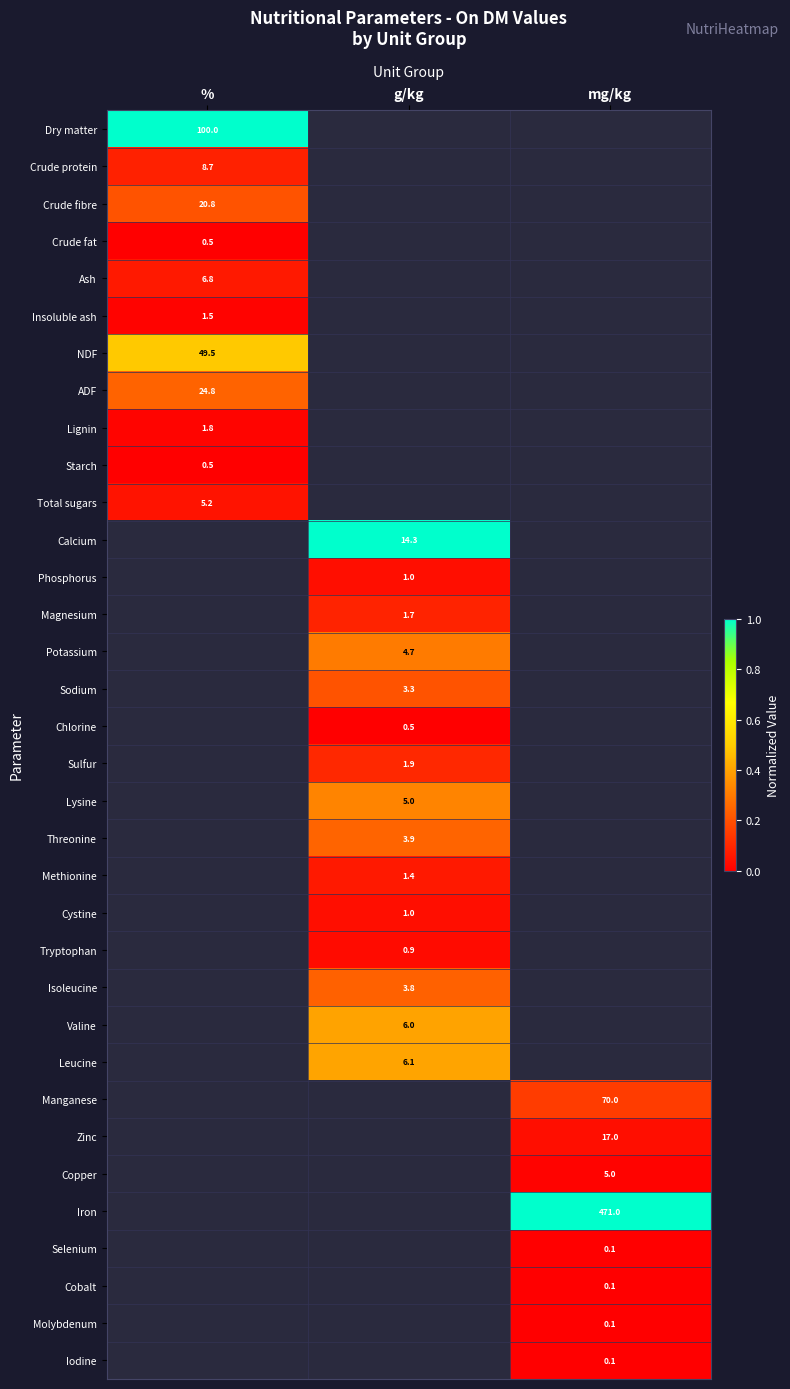

True or false: Cobalt has a value of 0.1 at mg/kg.

True